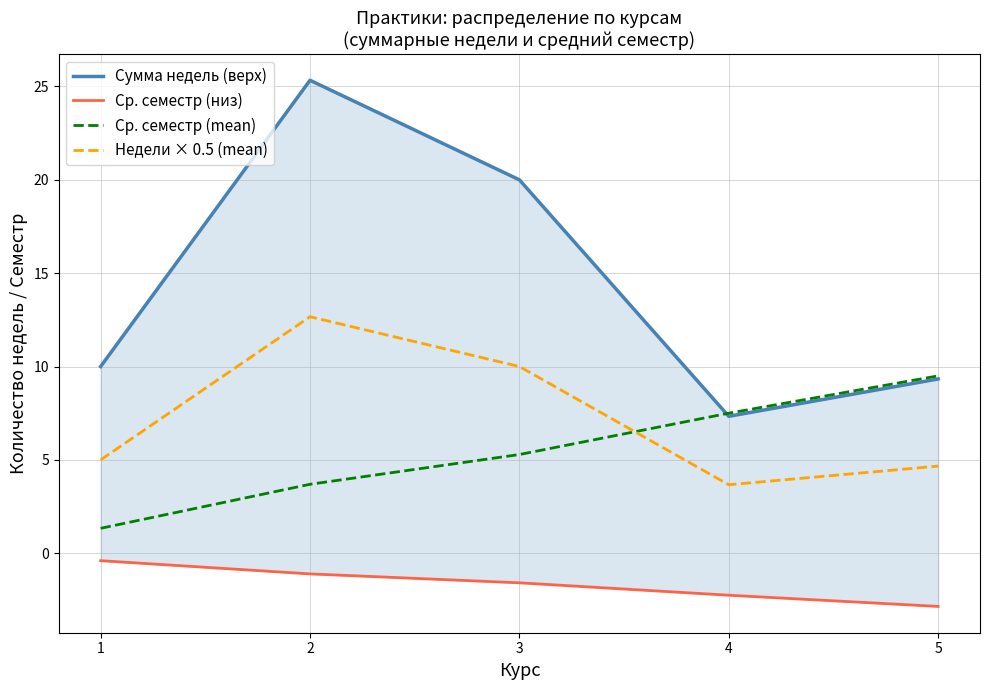

At how many categories does at least one series exceed 12?

2